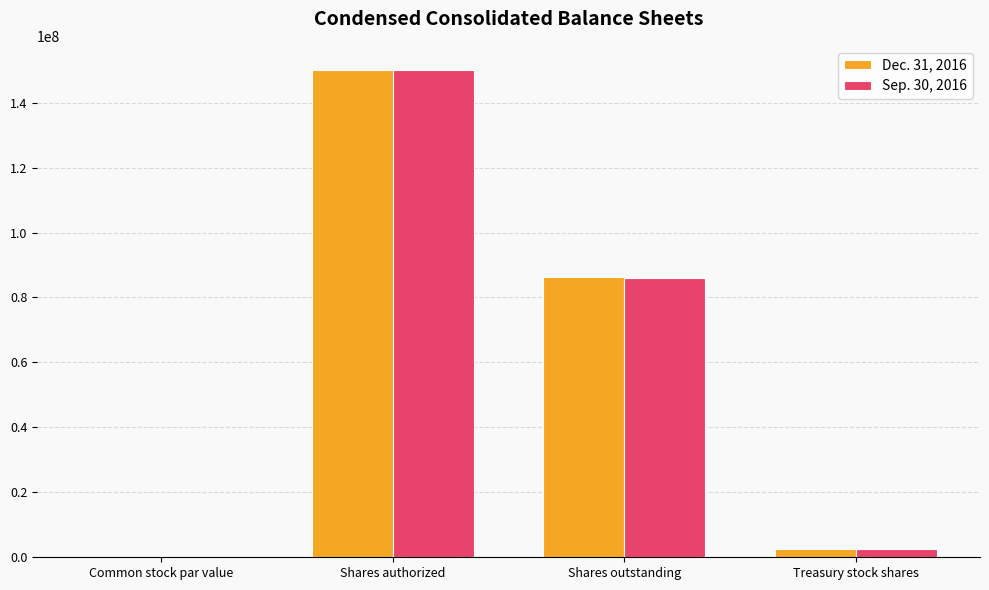

Reading left to right, transcribe all the data shown in this chart.

Dec. 31, 2016: 2.5	150000000.0	86196239.0	2664765.0
Sep. 30, 2016: 2.5	150000000.0	86086355.0	2575139.0